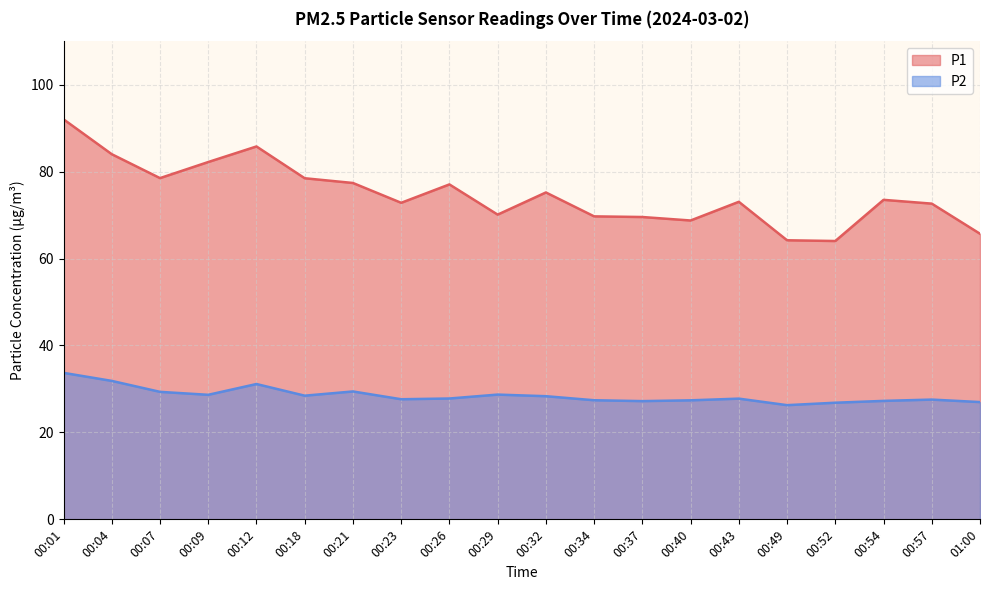

List the labels in order of P1 value, smallest first.

00:52, 00:49, 01:00, 00:40, 00:37, 00:34, 00:29, 00:57, 00:23, 00:43, 00:54, 00:32, 00:26, 00:21, 00:18, 00:07, 00:09, 00:04, 00:12, 00:01